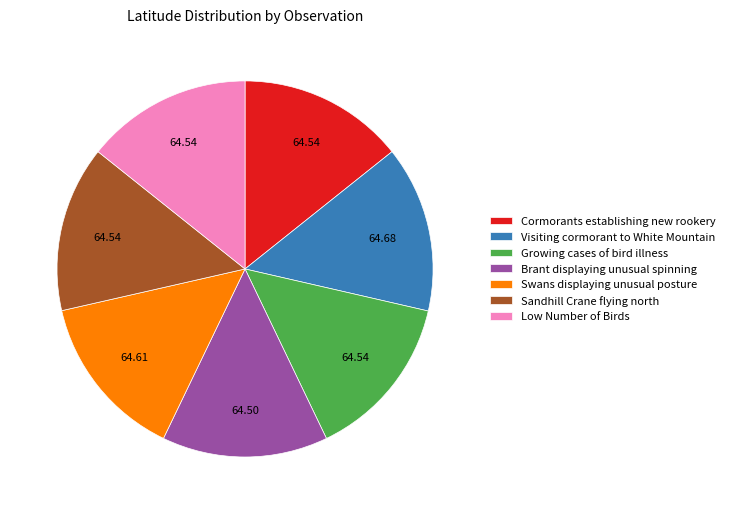

Does Cormorants establishing new rookery represent more than half of the total?

No